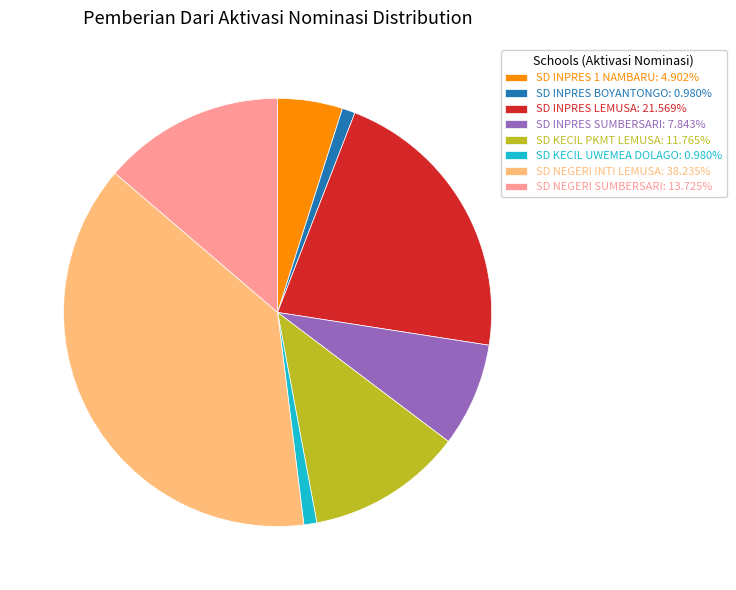

Approximately how many times larger is the value at SD KECIL PKMT LEMUSA: 11.765% compared to SD NEGERI INTI LEMUSA: 38.235%?

0.3